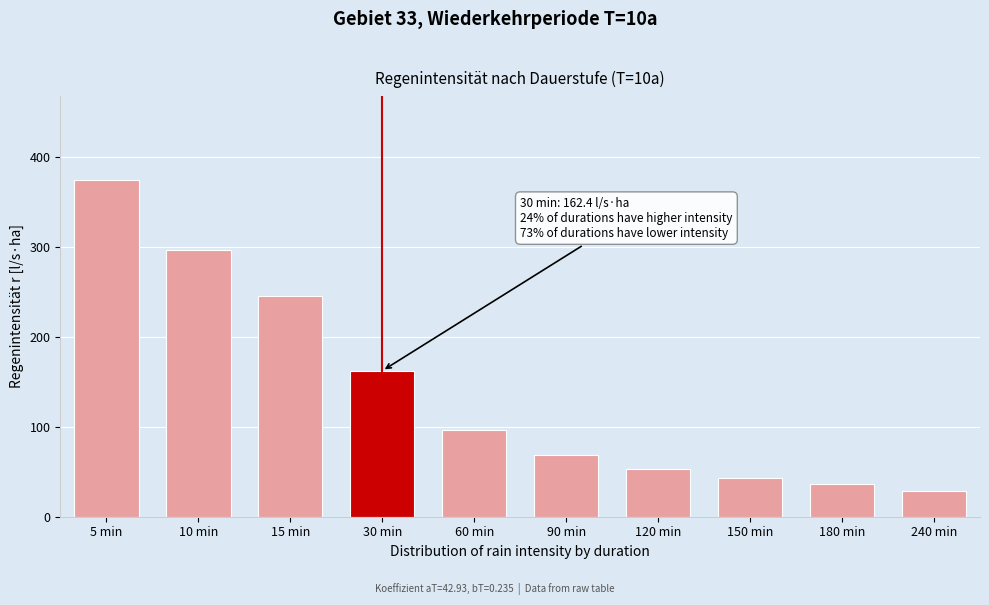

Reading right to left, transcribe all the data shown in this chart.

28.2	36.9	43.6	53.4	68.8	96.6	162.4	246.1	297.1	374.9